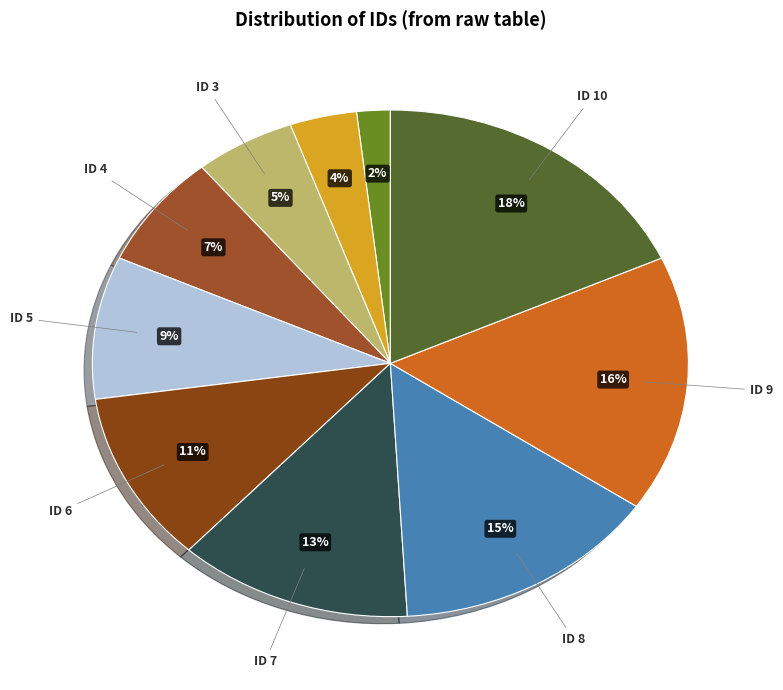

How many slices are in this pie chart?

10